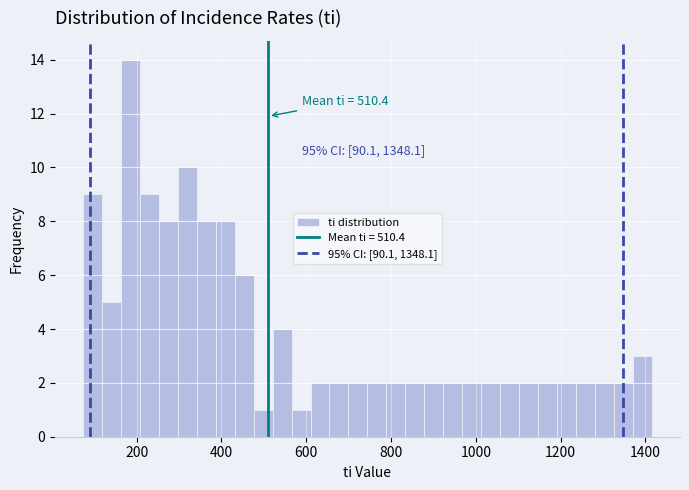

Around what value on the x-axis is the tallest bar? Give the approximate position of its centre, as read against the axis.

180